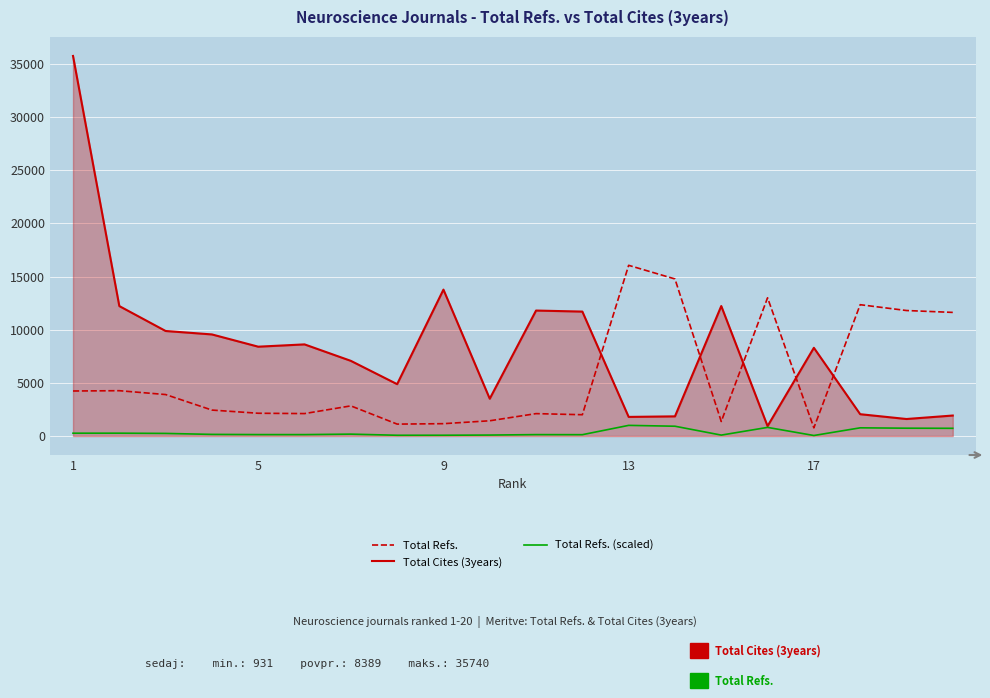

Which series has the largest total across all categories?

Total Cites (3years)